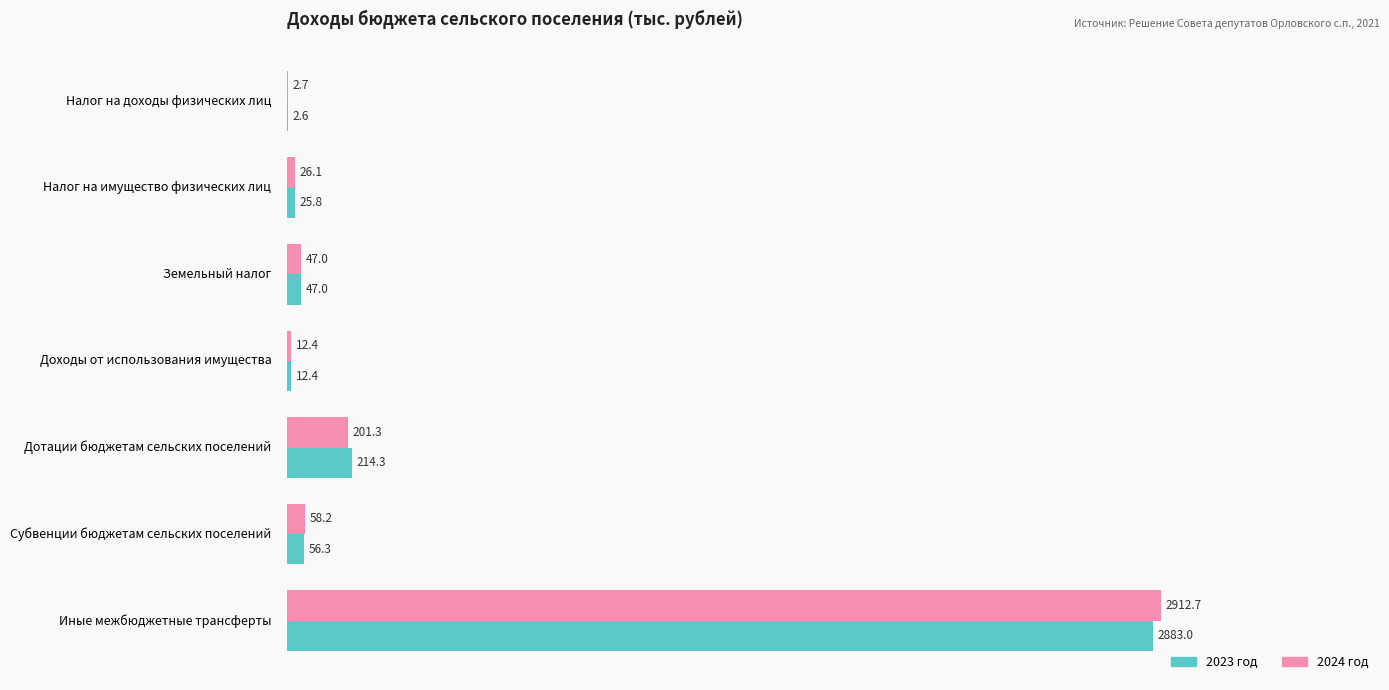

Which series changed the most between Дотации бюджетам сельских поселений and Иные межбюджетные трансферты?

2024 год